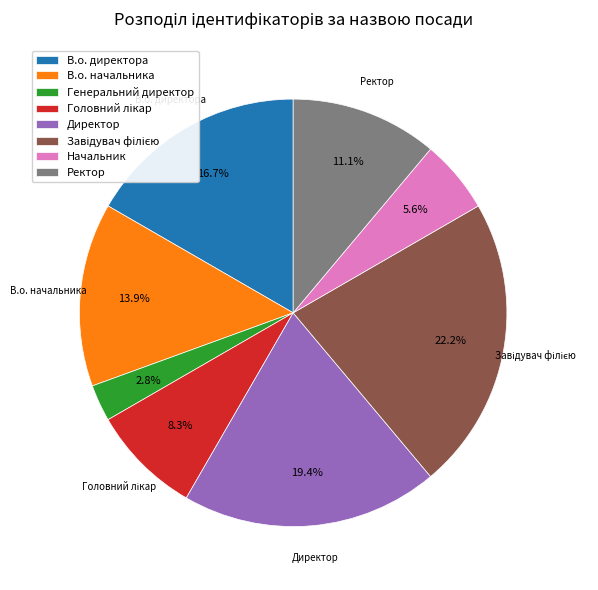

Does Ректор account for over 50% of the chart?

No